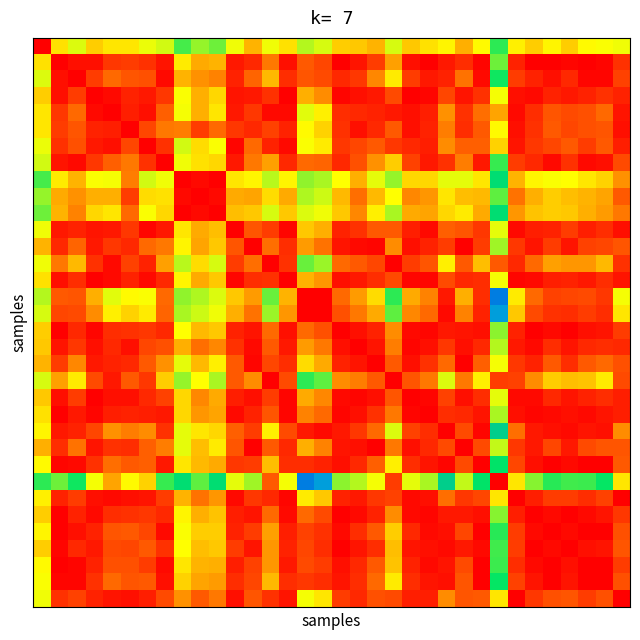

At which category is the sum across all series the highest?

22